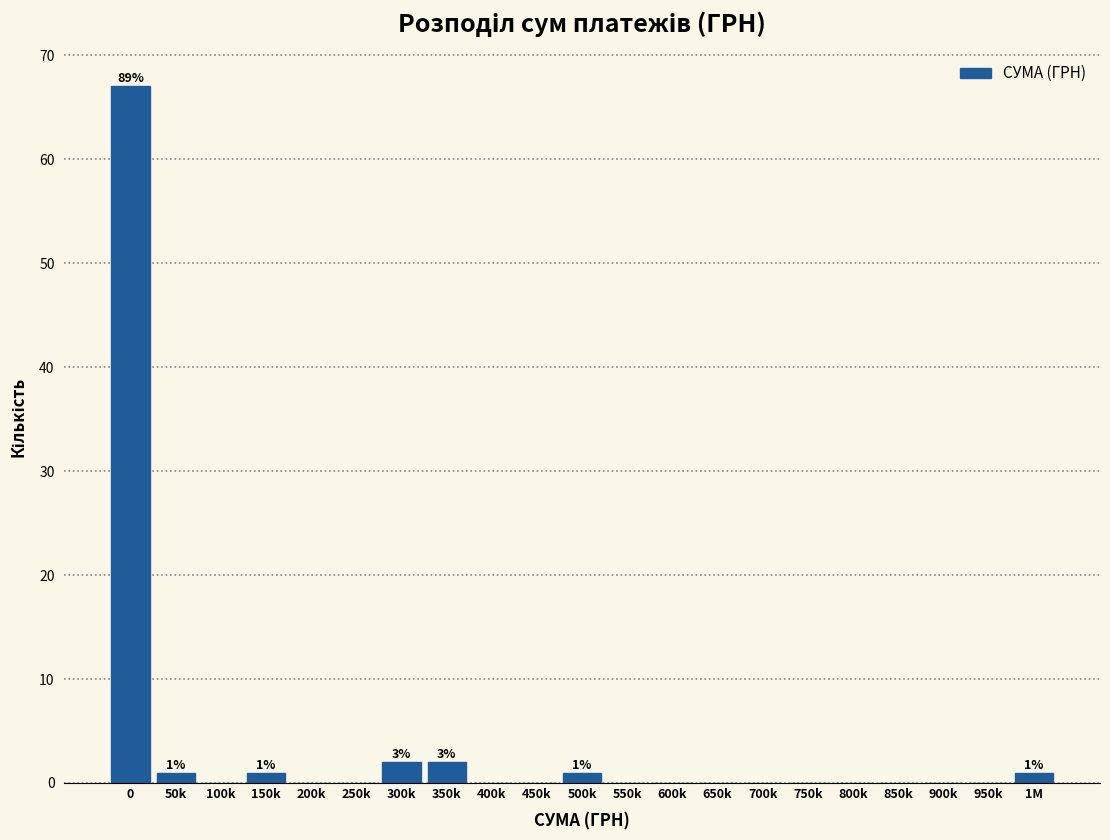

Reading left to right, what are all the values shown in this chart?

0=67	50k=1	100k=0	150k=1	200k=0	250k=0	300k=2	350k=2	400k=0	450k=0	500k=1	550k=0	600k=0	650k=0	700k=0	750k=0	800k=0	850k=0	900k=0	950k=0	1M=1